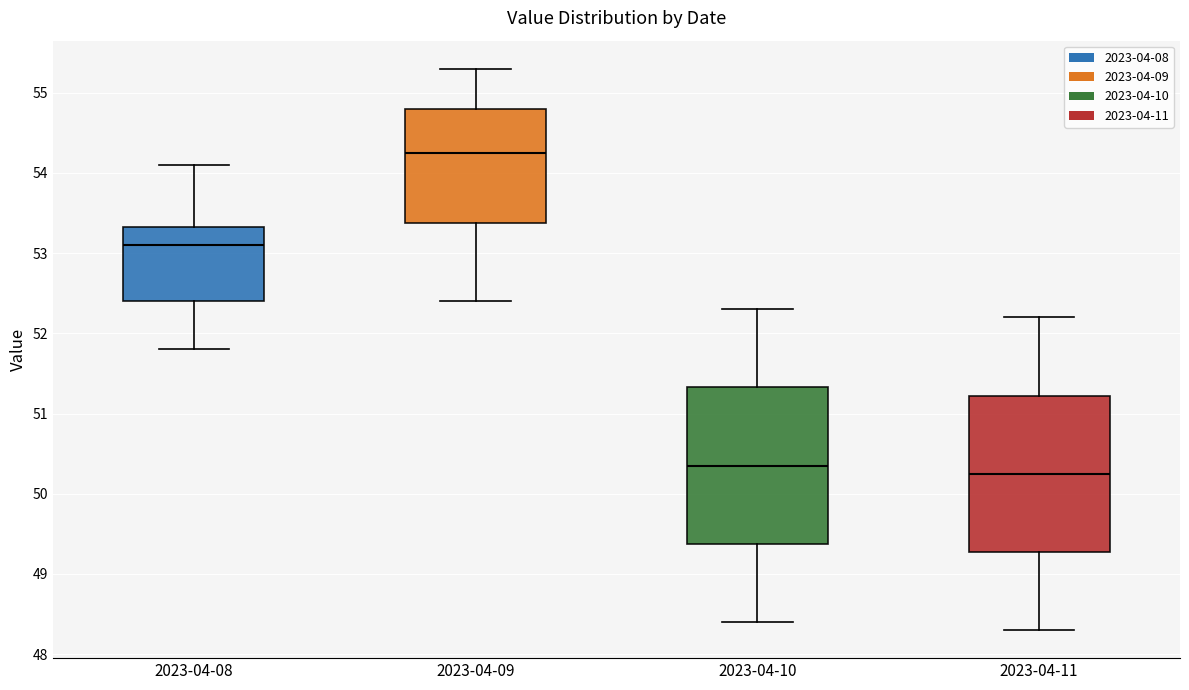

Reading left to right, read every box against the y-axis: the position of its median line, the range the box covers, and the ends of its whiskers. The values are not printed on the chart, so give them approximately, as read against the axis.

2023-04-08: median 53.1, box 52.4 to 53.3, whiskers 51.8 to 54.1
2023-04-09: median 54.3, box 53.4 to 54.8, whiskers 52.4 to 55.3
2023-04-10: median 50.4, box 49.4 to 51.3, whiskers 48.4 to 52.3
2023-04-11: median 50.3, box 49.3 to 51.2, whiskers 48.3 to 52.2